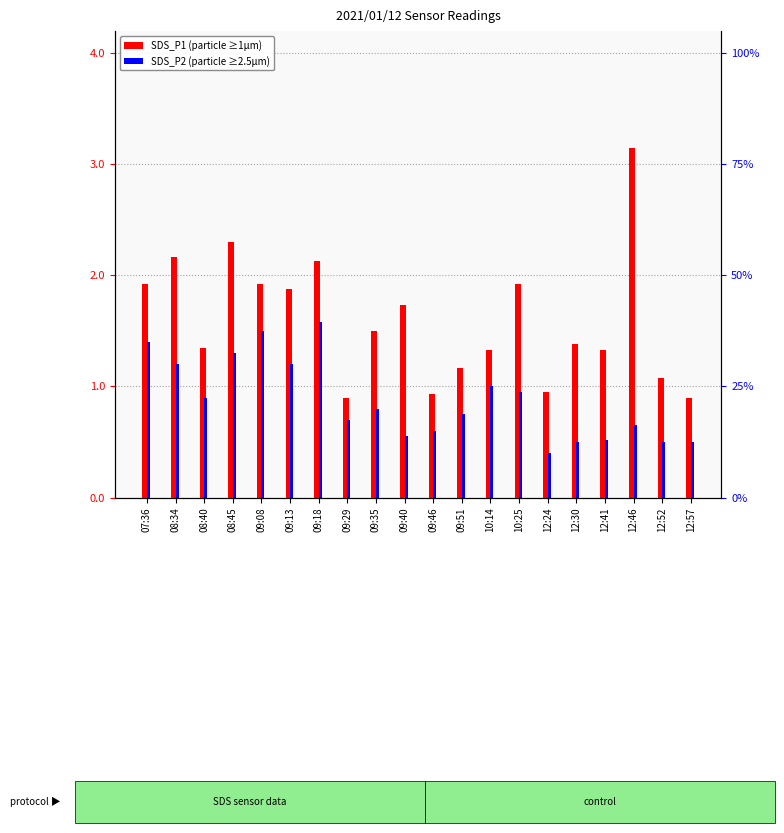

At which label does SDS_P1 reach its minimum?

09:29